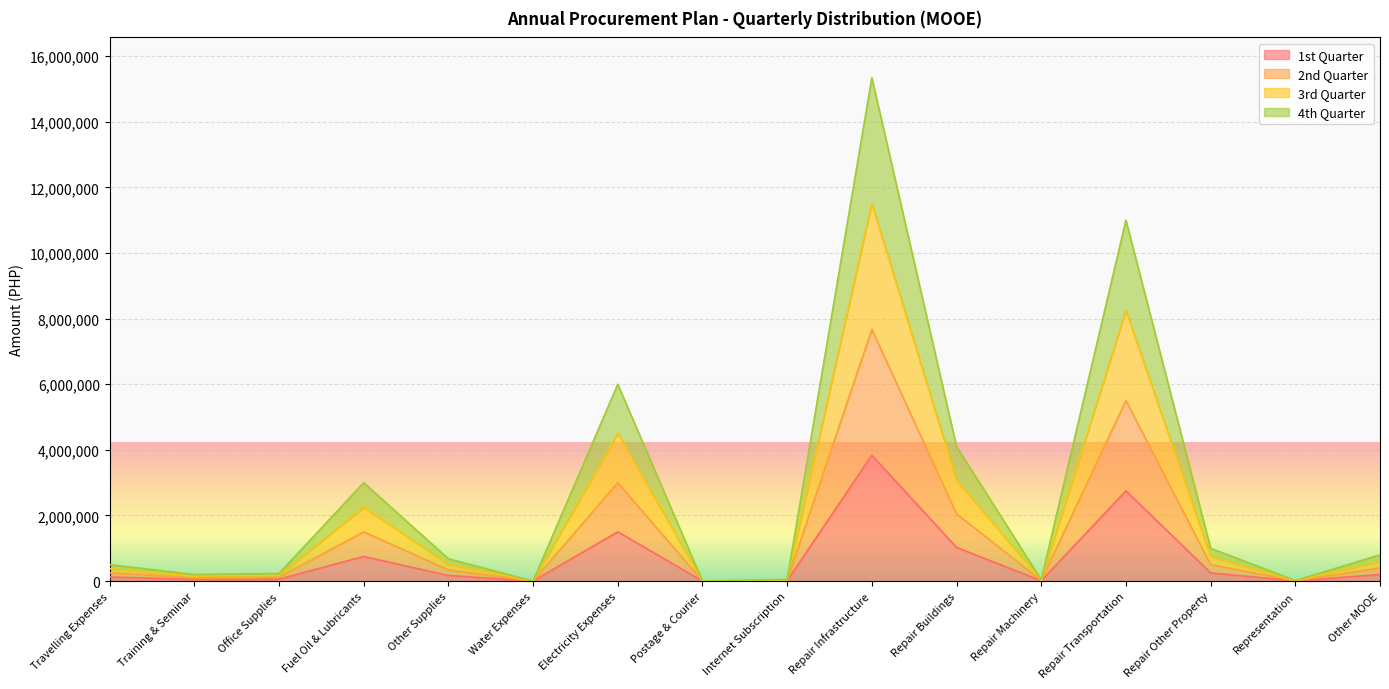

Count the number of categories in the chart.

16